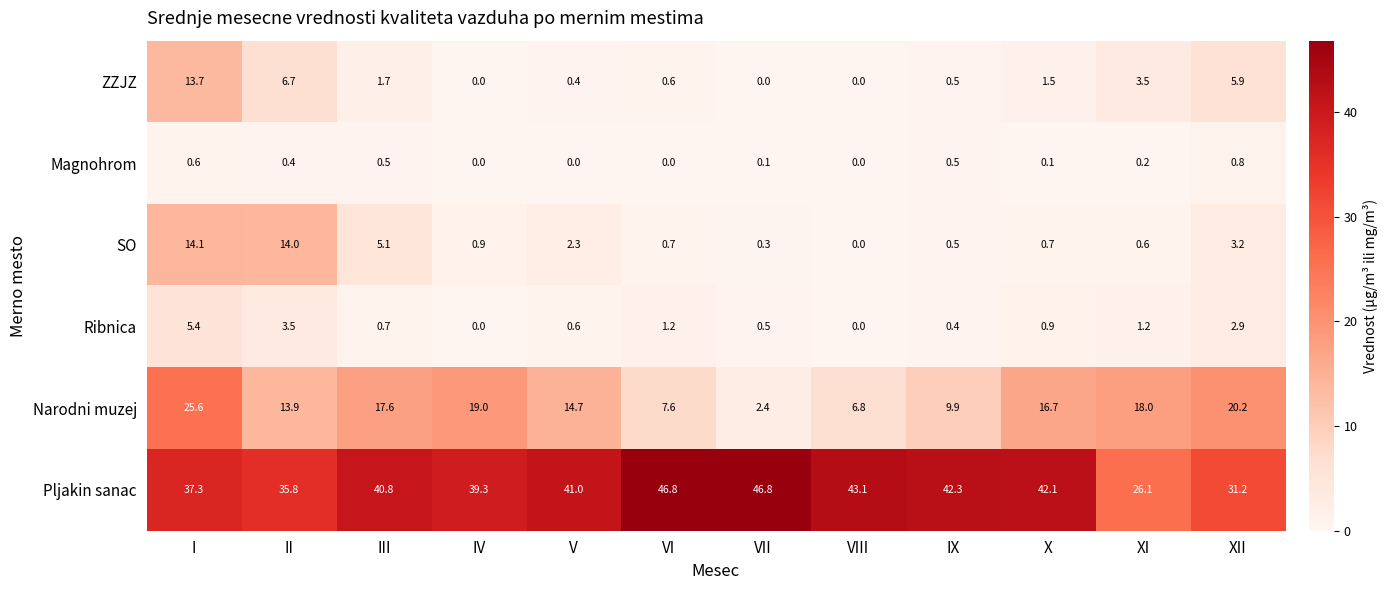

Is it true that Narodni muzej equals 14.0 at IX?

False